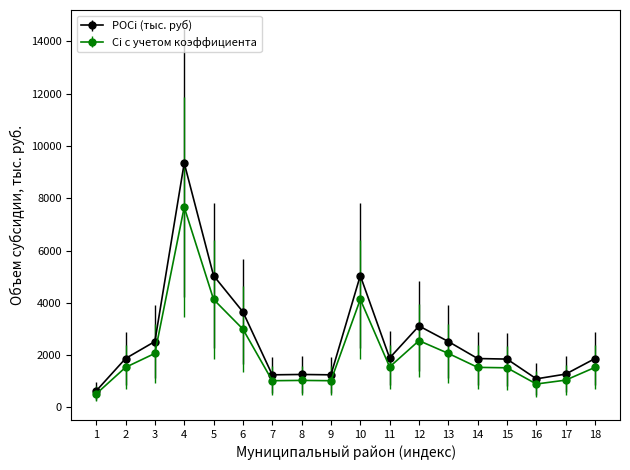

Is the value of Ci с учетом коэффициента at 15 greater than the value of РОСi (тыс. руб) at 13?

No